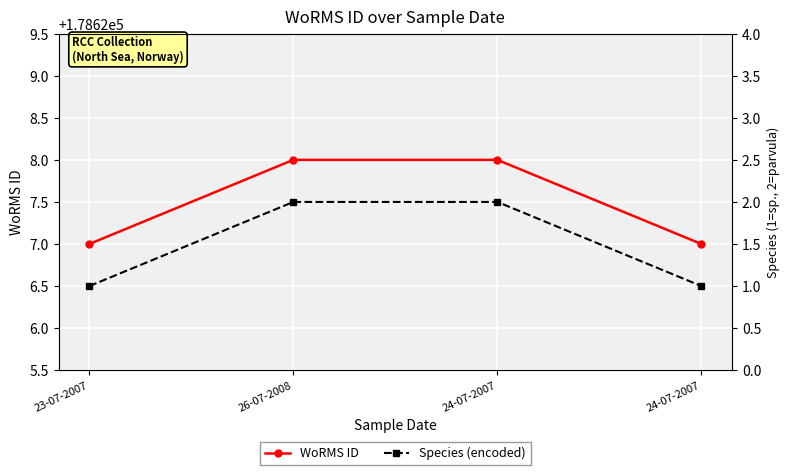

What is the difference between the maximum and minimum values in the Species (encoded) series?

1